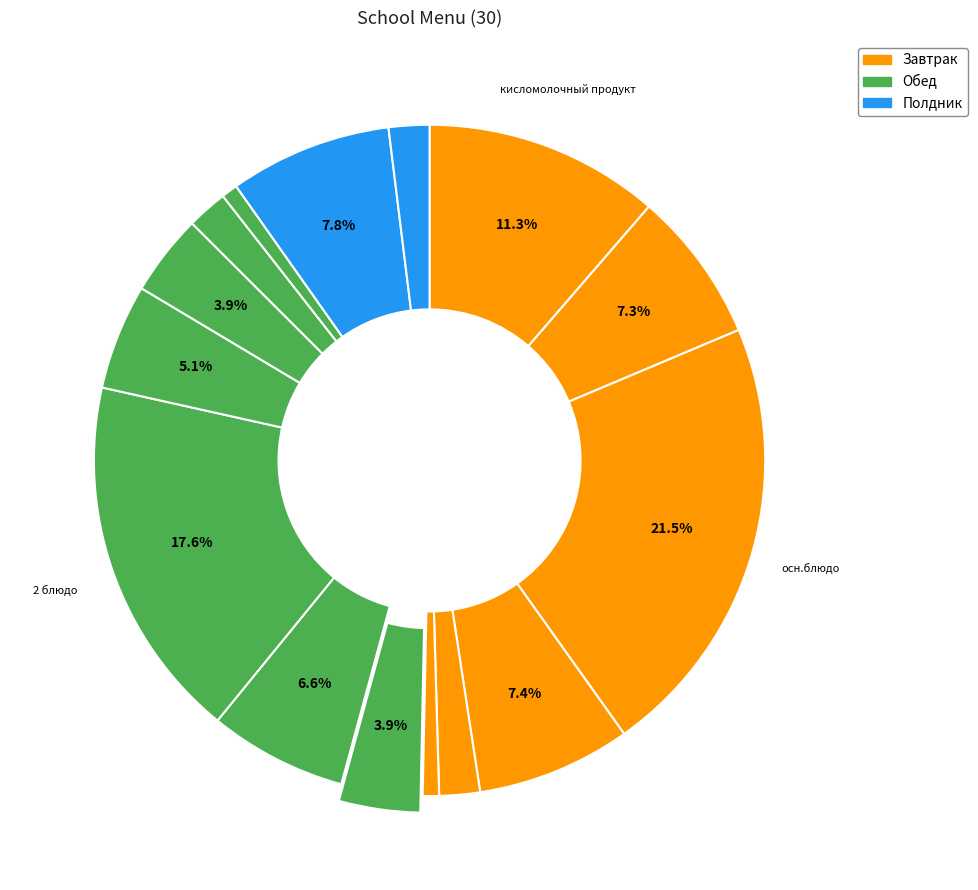

Which slice is the smallest?

хлеб черн. (завтрак)